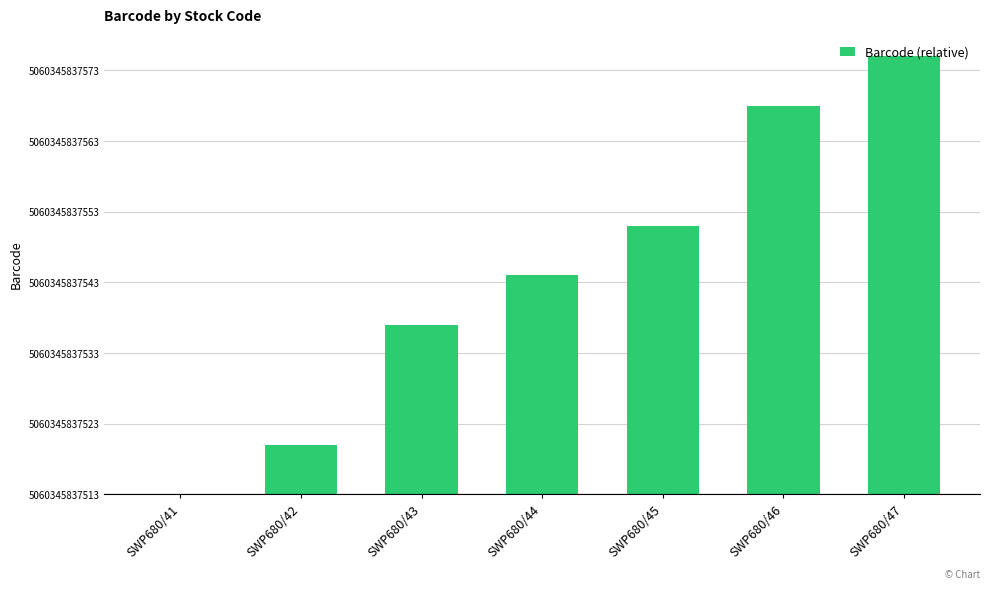

The value at SWP680/42 is 12. True or false?

False